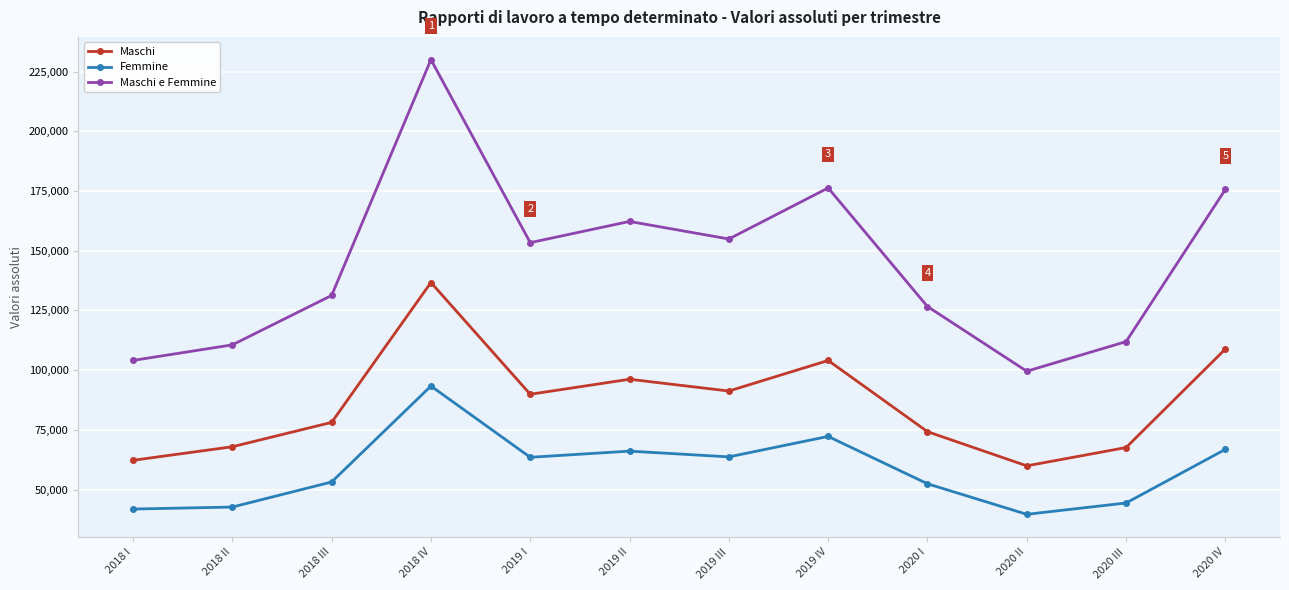

Is it true that Maschi equals 78120 at 2018 III?

True